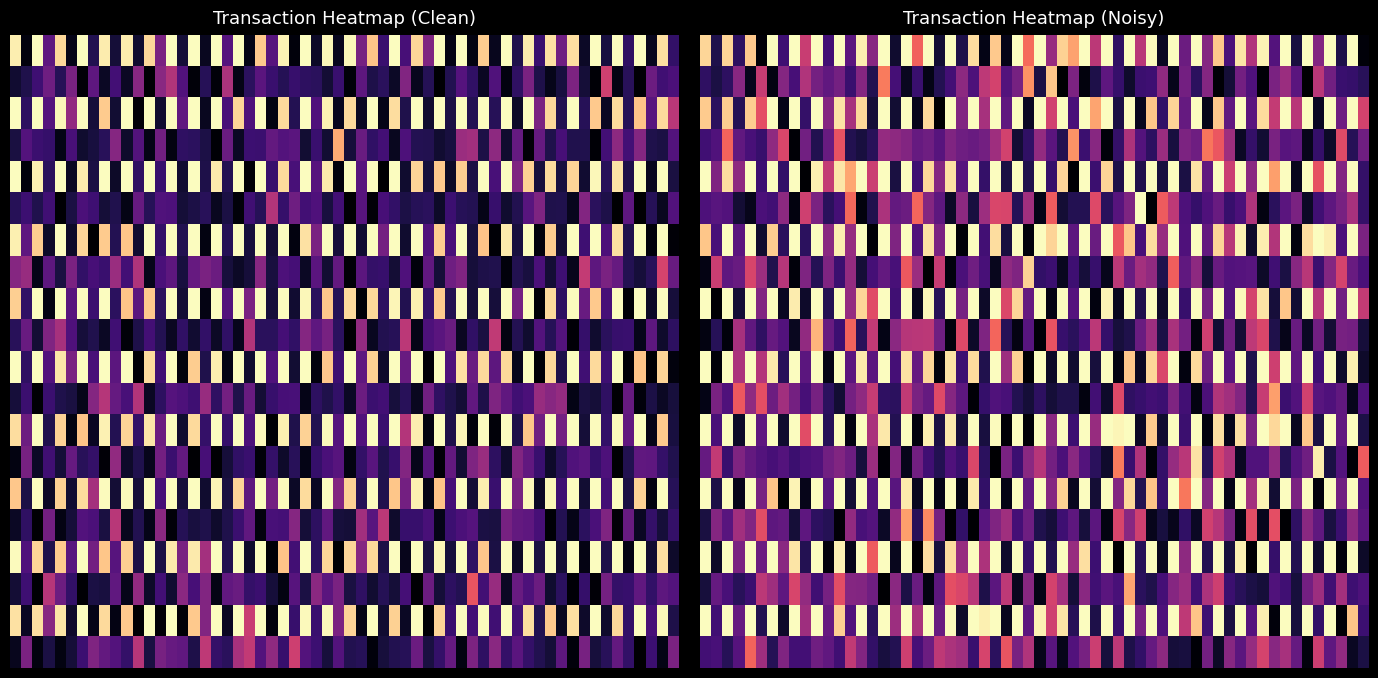

What is the greatest value displayed?

70